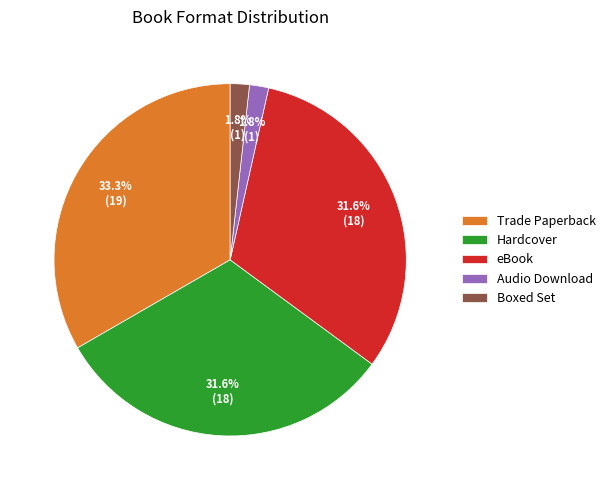

Approximately how many times larger is the value at Trade Paperback compared to eBook?

1.1